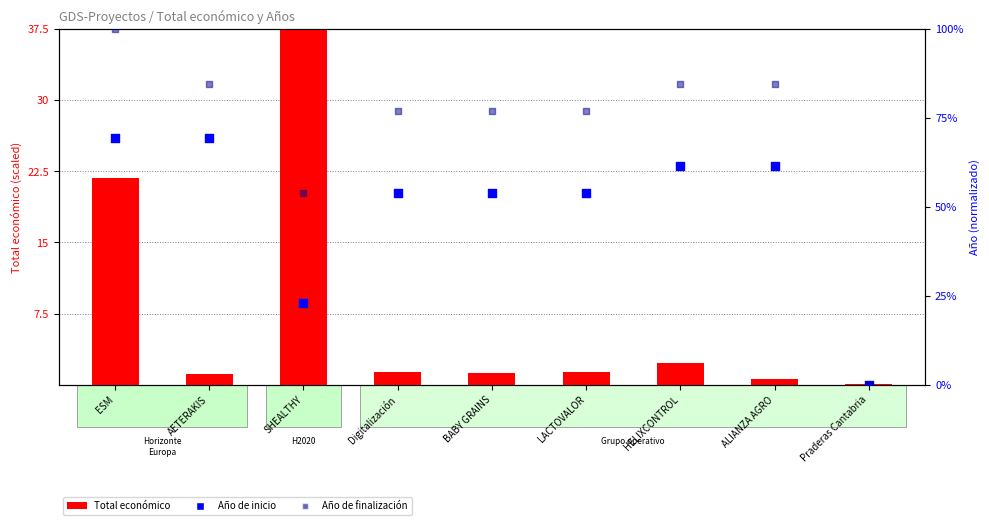

Which series has the largest Y range (max minus min)?

Año de finalización